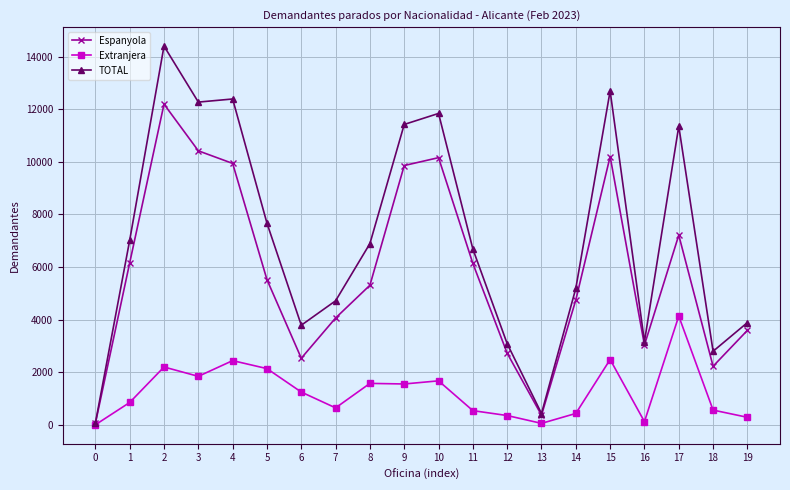

Is the value of Espanyola at 8 greater than the value of Extranjera at 17?

Yes